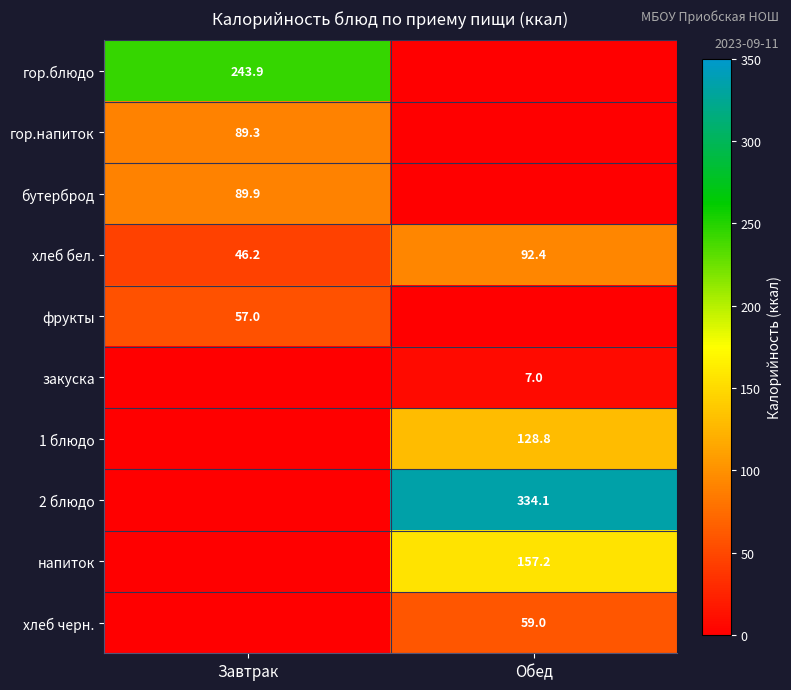

The value of закуска at Обед is 4.1. True or false?

False